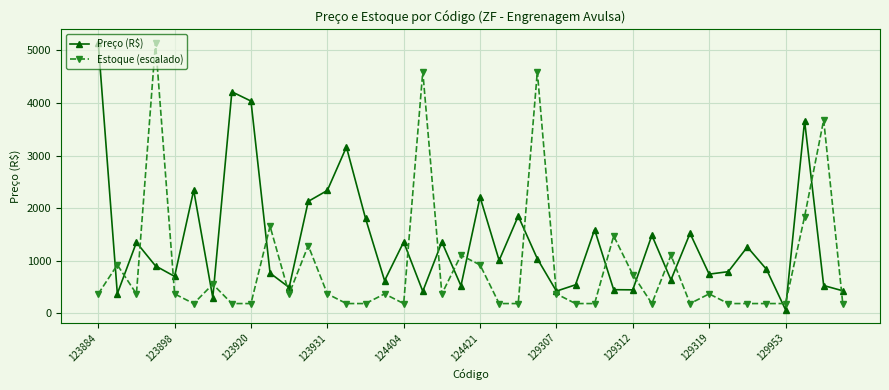

Rank the series by their average value, from lowest to highest.

Estoque (escalado), Preço (R$)